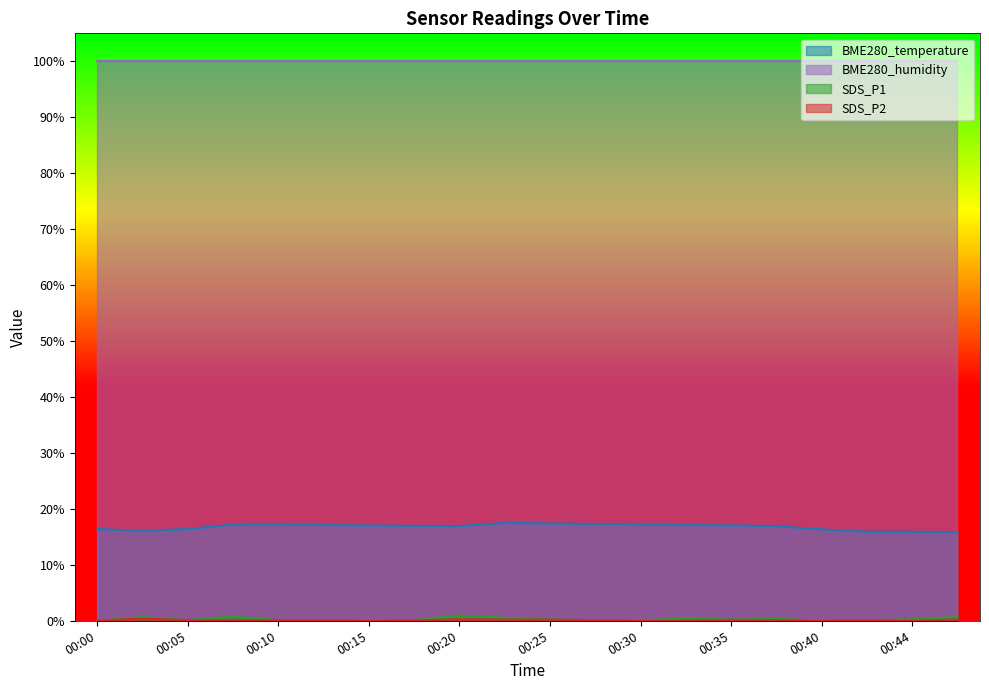

What is the difference between the maximum and minimum values in the SDS_P1 series?

0.9